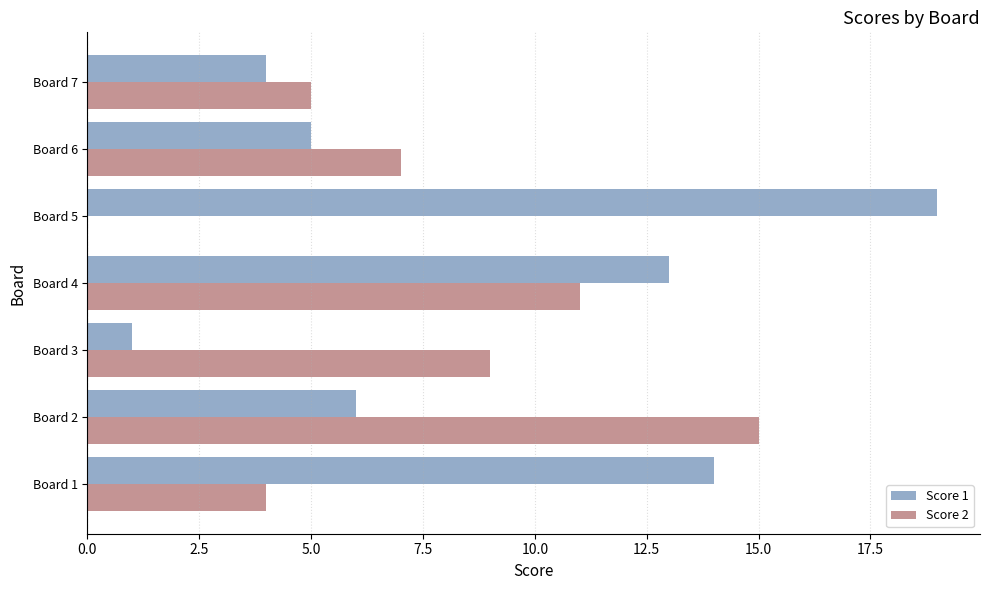

Which category has the highest value across all series?

Board 5